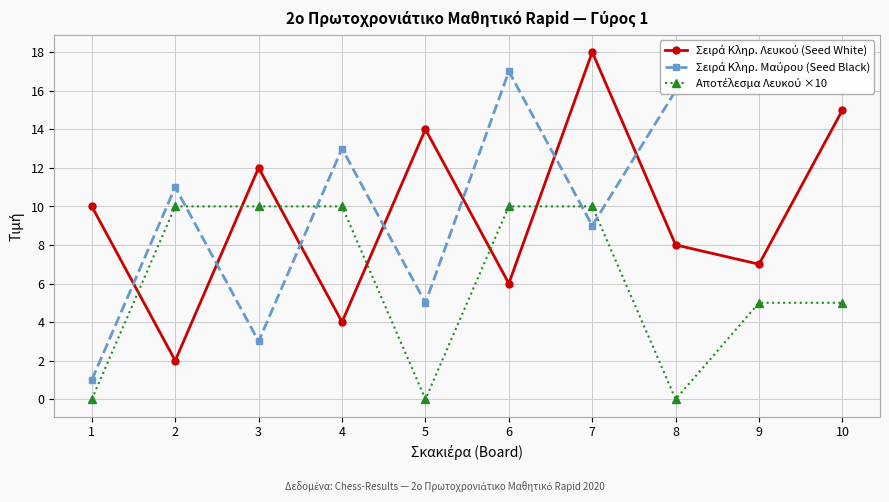

What is the value of the Σειρά Κληρ. Μαύρου (Seed Black) point at the 6th from the left?

17.0